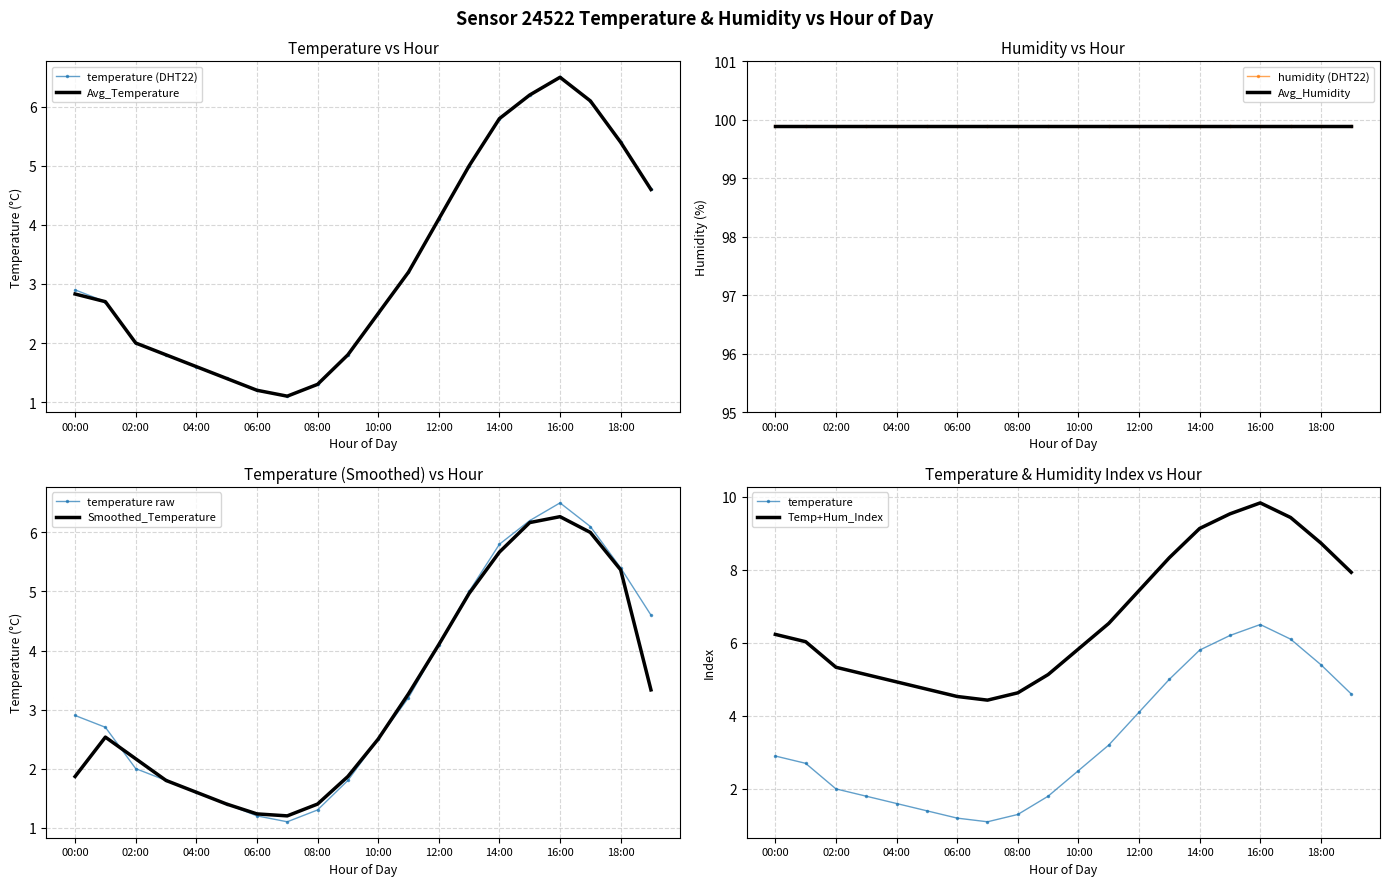

Rank the categories by value from highest to lowest.

16:00, 15:00, 17:00, 14:00, 18:00, 13:00, 19:00, 12:00, 11:00, 00:00, 01:00, 10:00, 02:00, 03:00, 09:00, 04:00, 05:00, 08:00, 06:00, 07:00